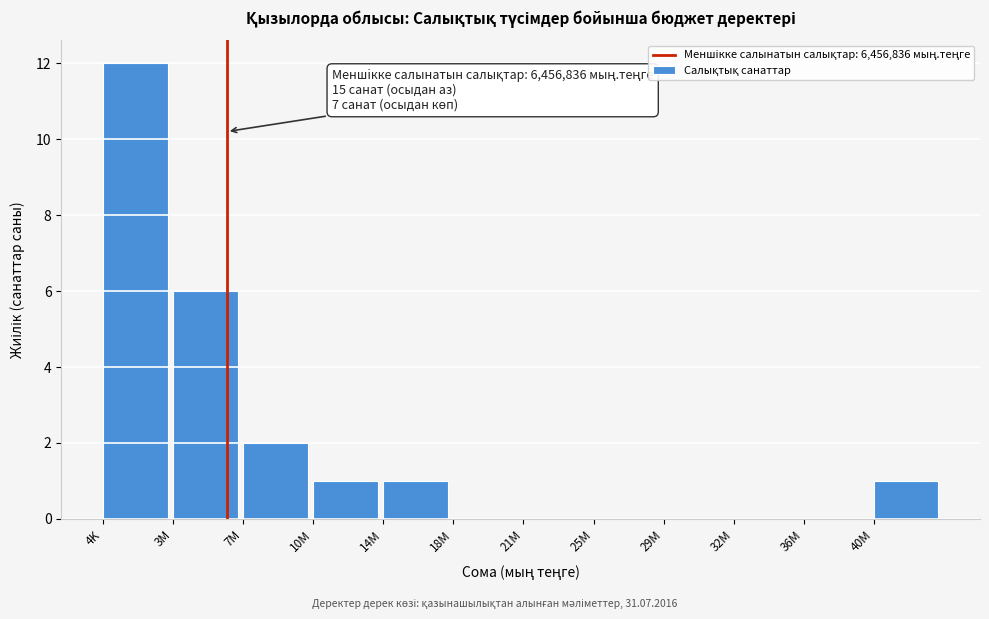

Reading right to left, transcribe all the data shown in this chart.

40M=1	36M=0	32M=0	29M=0	25M=0	21M=0	18M=0	14M=1	10M=1	7M=2	3M=6	4K=12